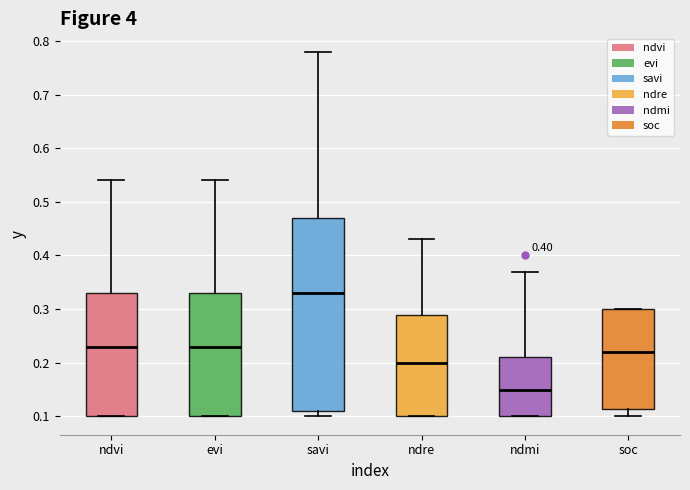

Which box is the tallest, from its lower edge to its upper edge?

savi